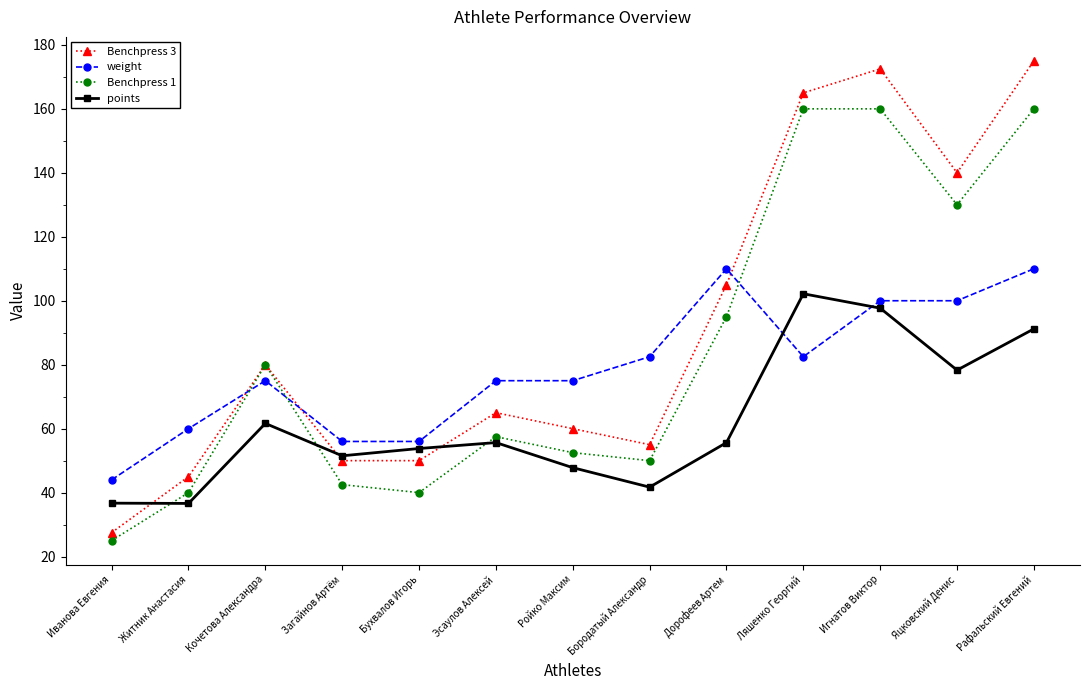

What is the sum of all Benchpress 3 values?

1190.0